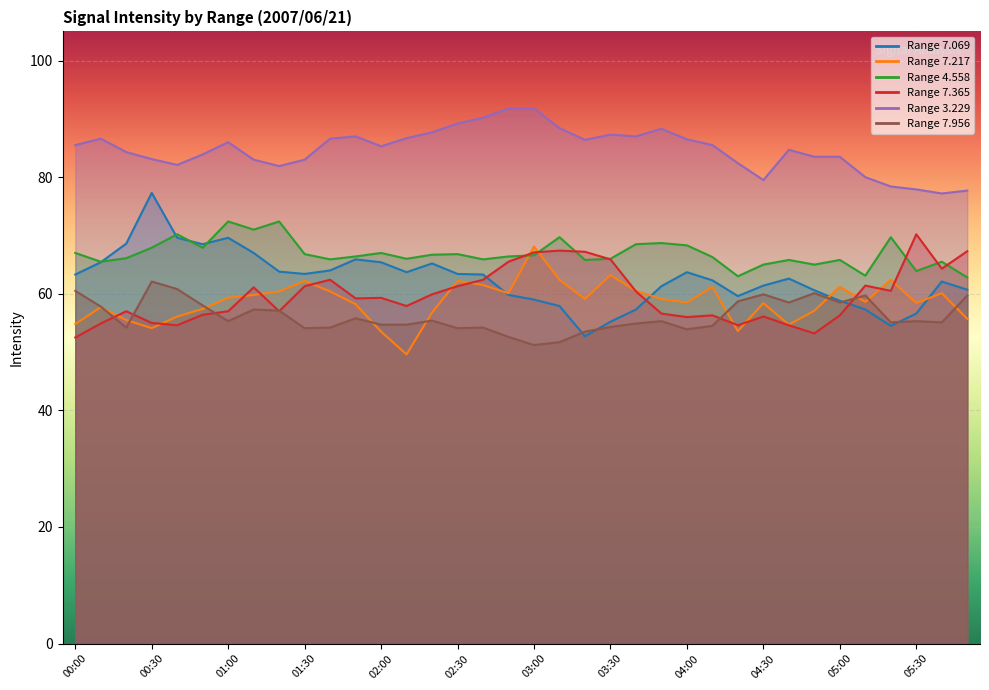

Which series ends up on top after the final intersection of 7.956 and 7.217?

7.956